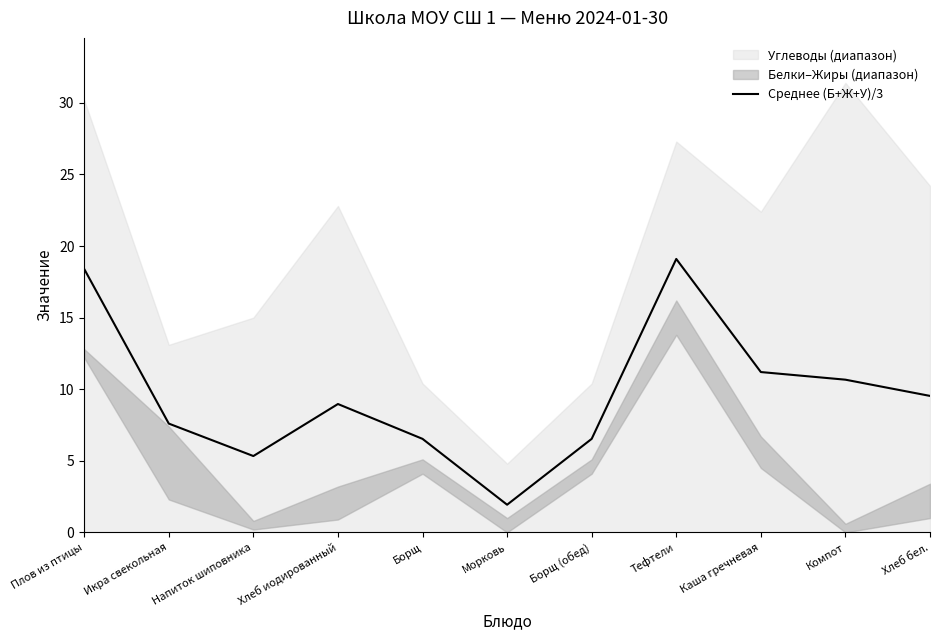

Reading right to left, list all the values displayed in this chart.

Хлеб бел.=9.5	Компот=10.7	Каша гречневая=11.2	Тефтели=19.1	Борщ (обед)=6.5	Морковь=1.9	Борщ=6.5	Хлеб иодированный=9.0	Напиток шиповника=5.3	Икра свекольная=7.6	Плов из птицы=18.4